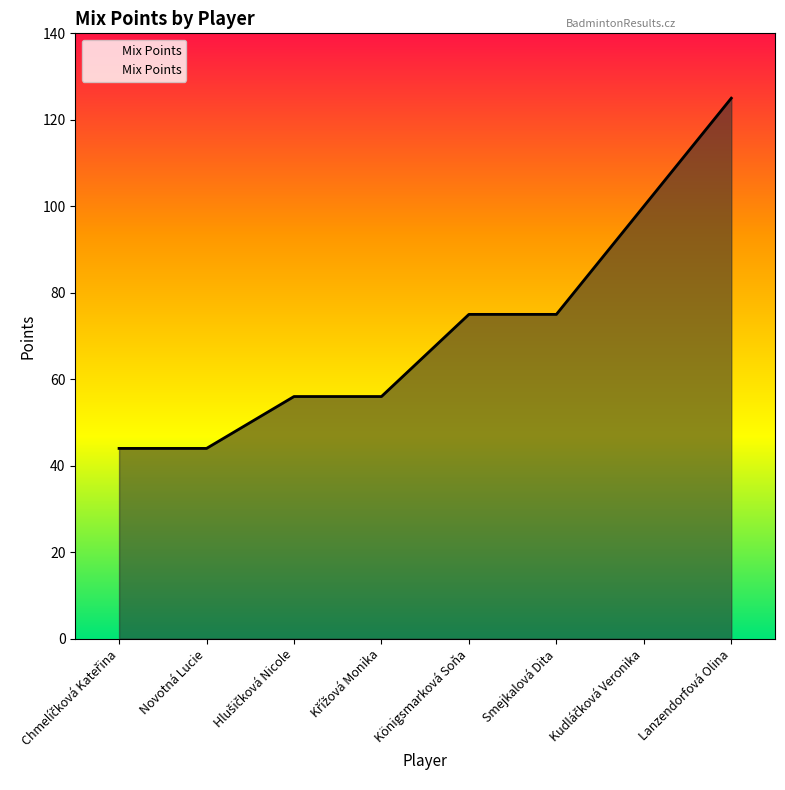

What is the sum of all values?

575